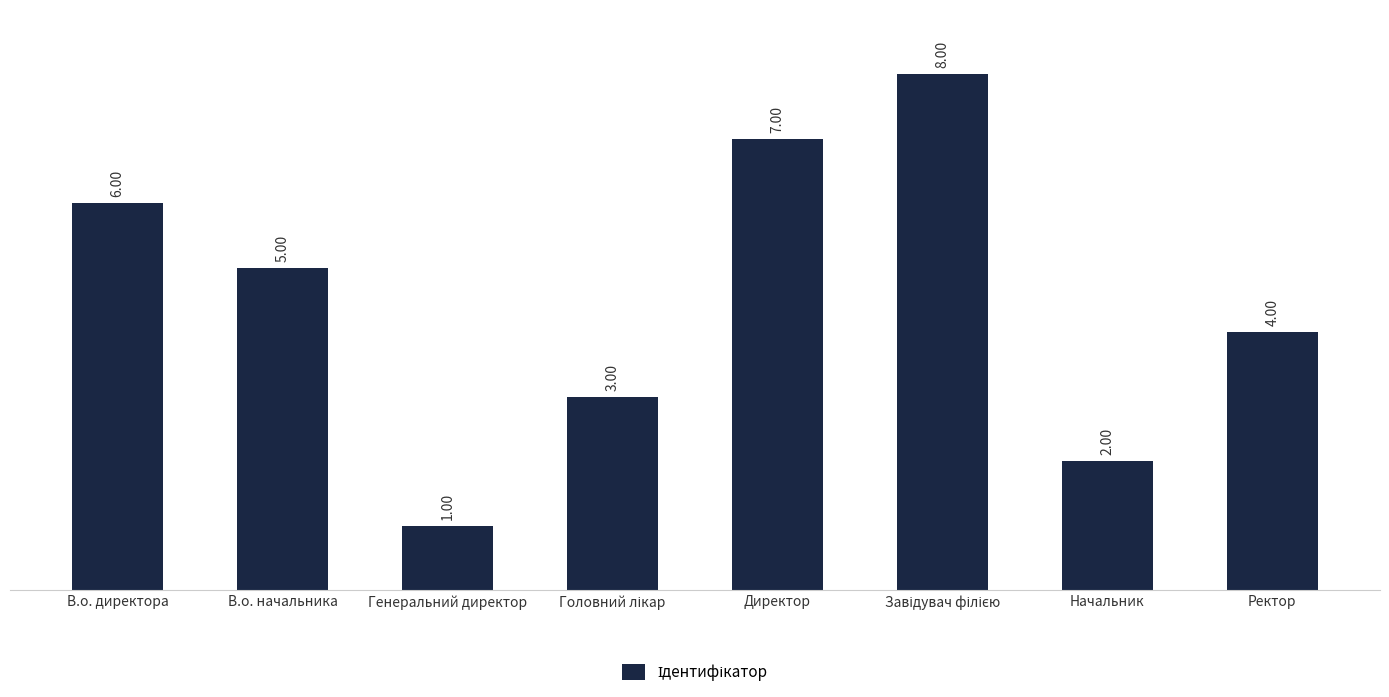

How many categories are shown in the chart?

8